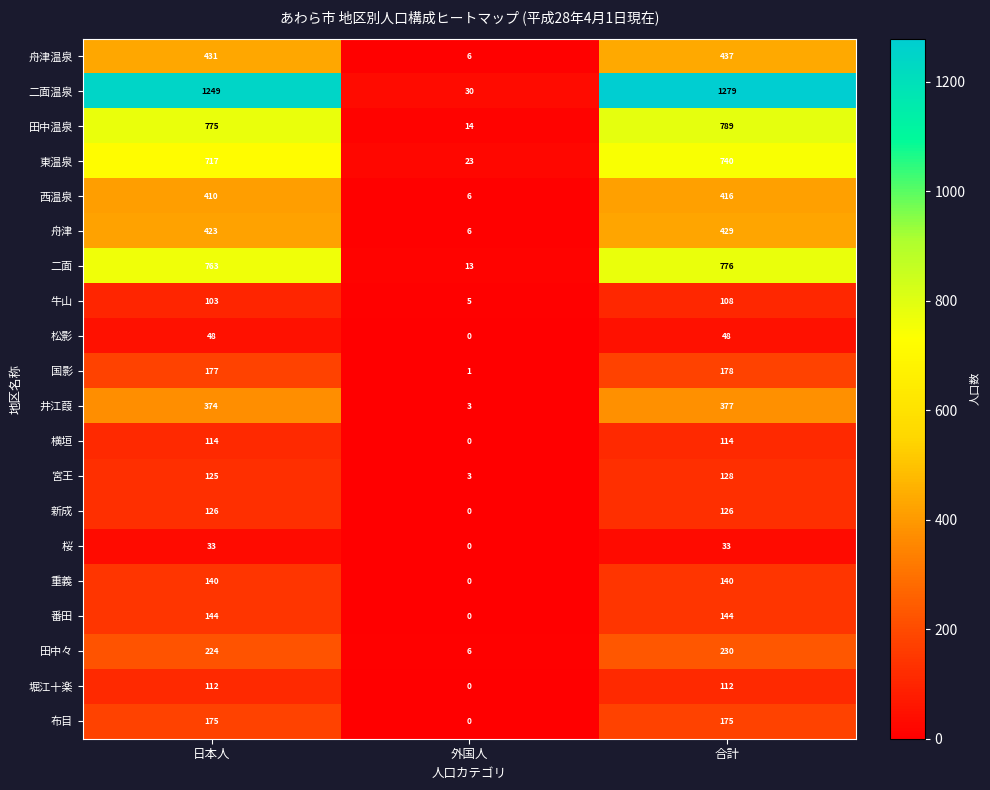

At how many categories does at least one series exceed 954?

2